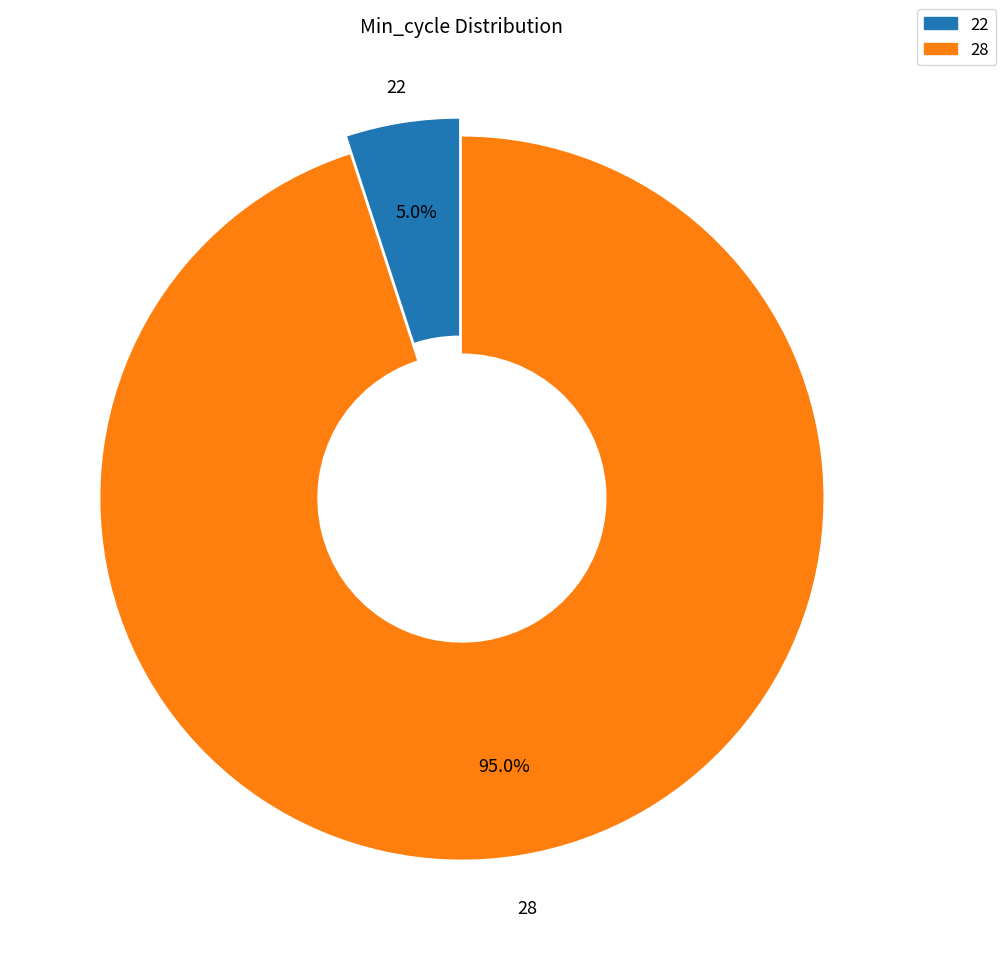

Is it true that 28 is 1% of the pie?

False